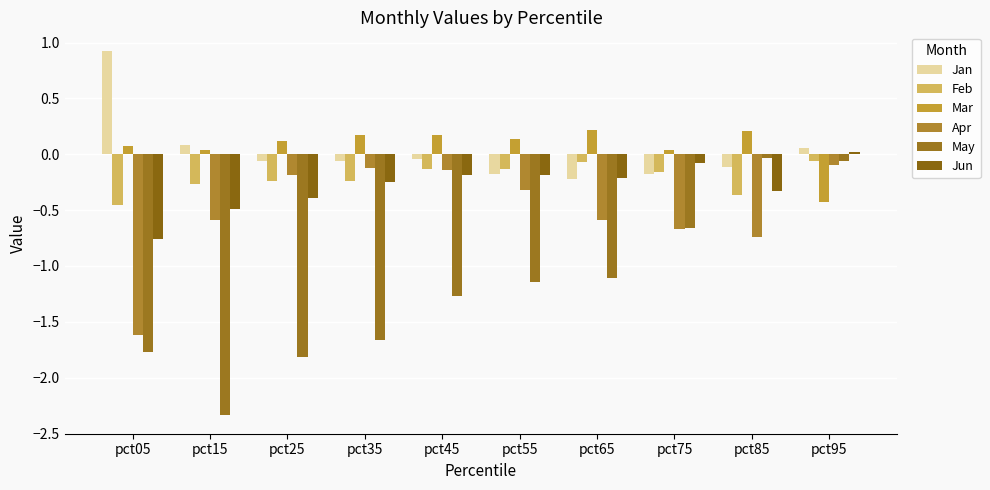

What are all the series names shown in the legend?

Jan, Feb, Mar, Apr, May, Jun